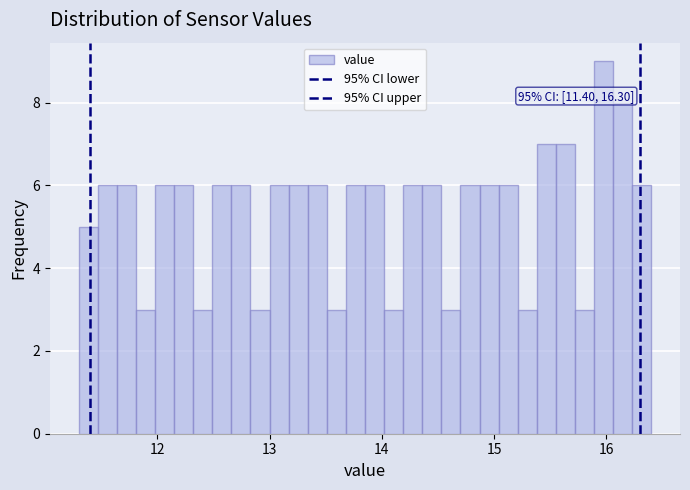

Around what value on the x-axis is the tallest bar? Give the approximate position of its centre, as read against the axis.

16.0